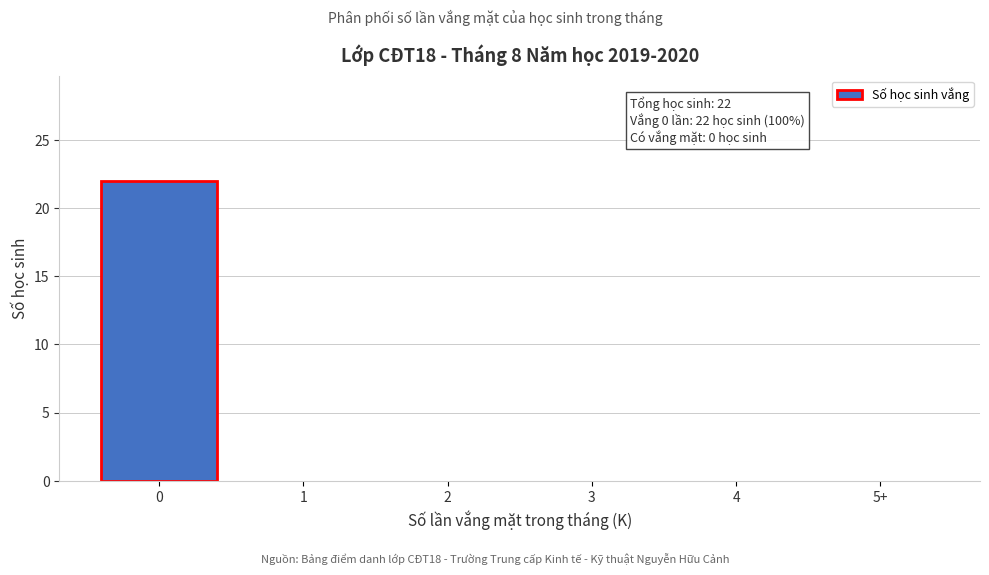

Reading right to left, list all the values displayed in this chart.

5+=0	4=0	3=0	2=0	1=0	0=22